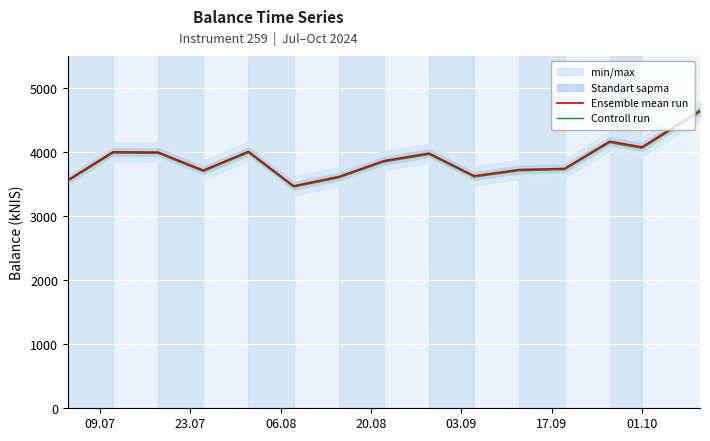

What is the lowest value of the Controll run series?

3454.3